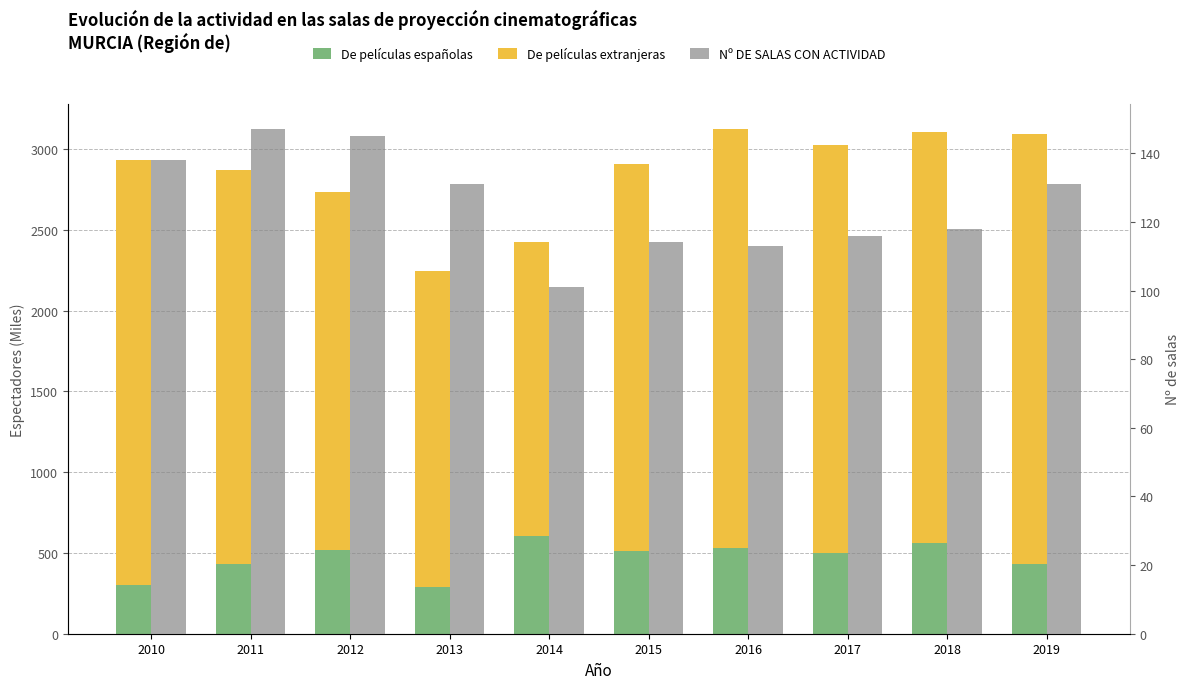

Which label corresponds to the smallest value in the chart?

2014